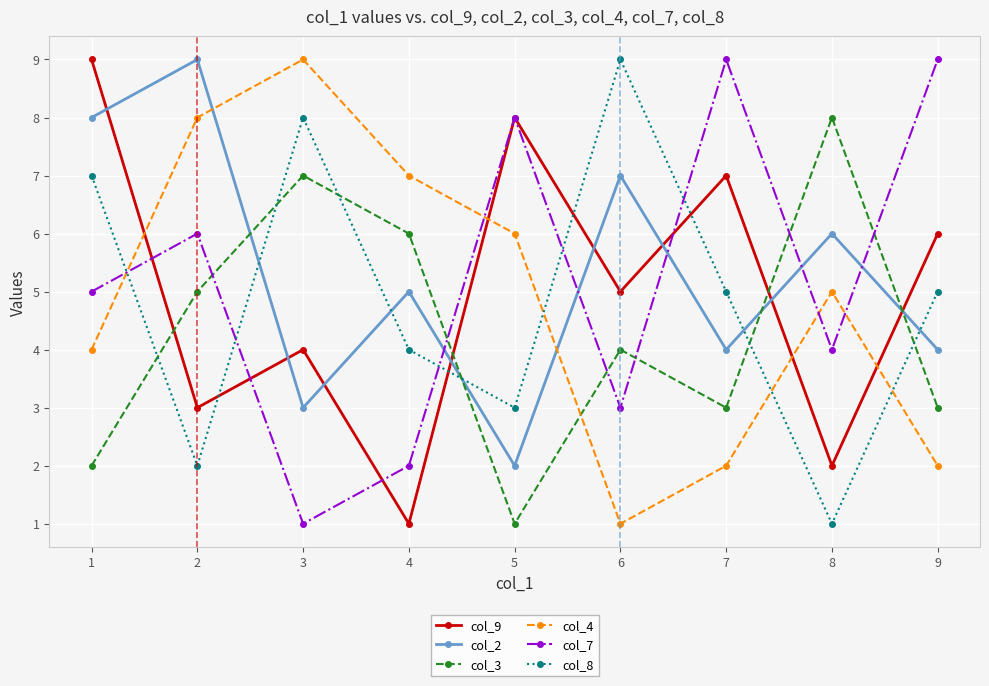

What is the difference between the second highest and second lowest values in the col_2 series?

5